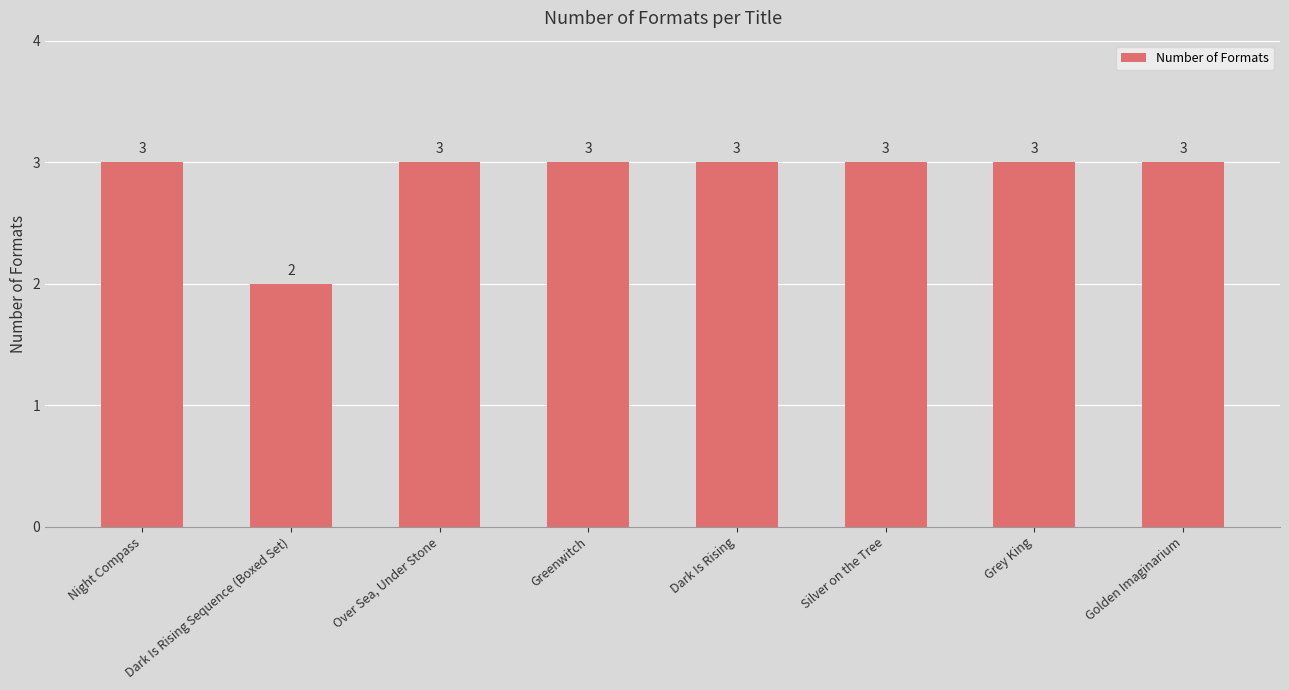

Where is the data nearest to the value 2?

Dark Is Rising Sequence (Boxed Set)